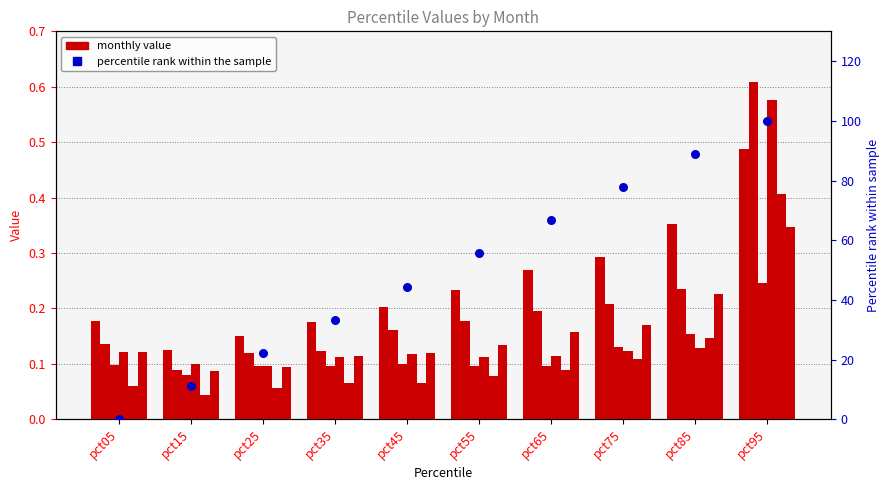

What is the total value across all series at pct35?

0.7